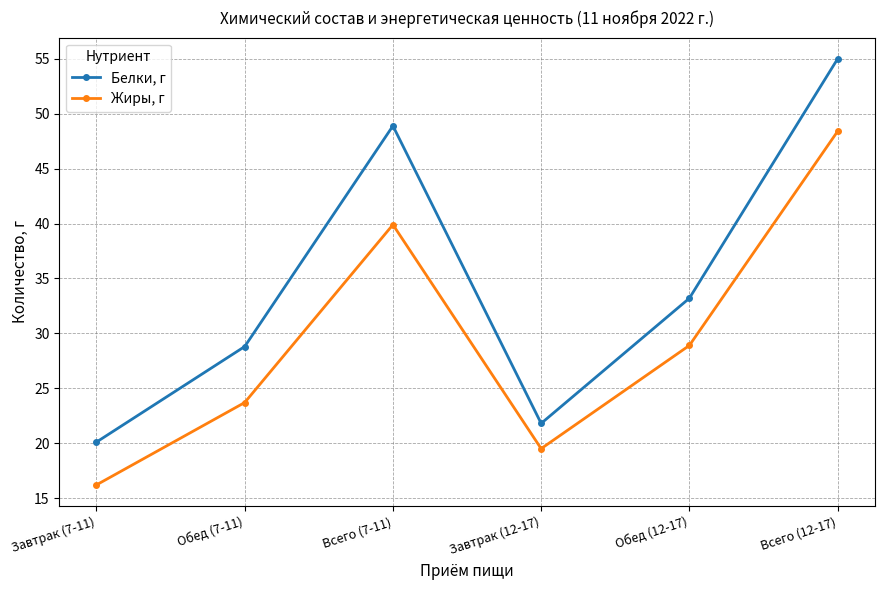

What is the total value across all series at Всего (7-11)?

88.8